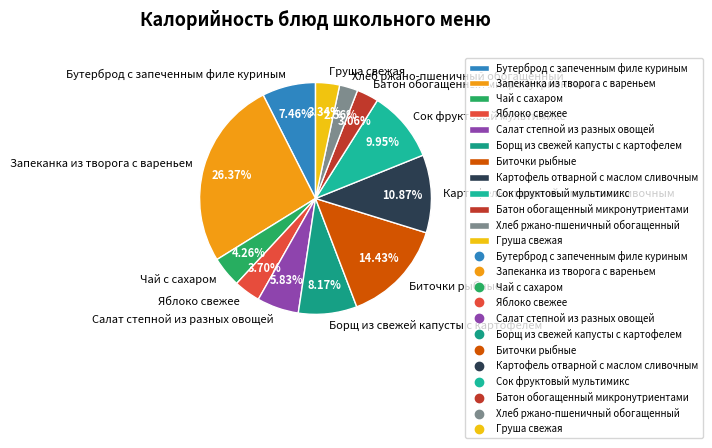

Is there a majority slice in this chart?

No